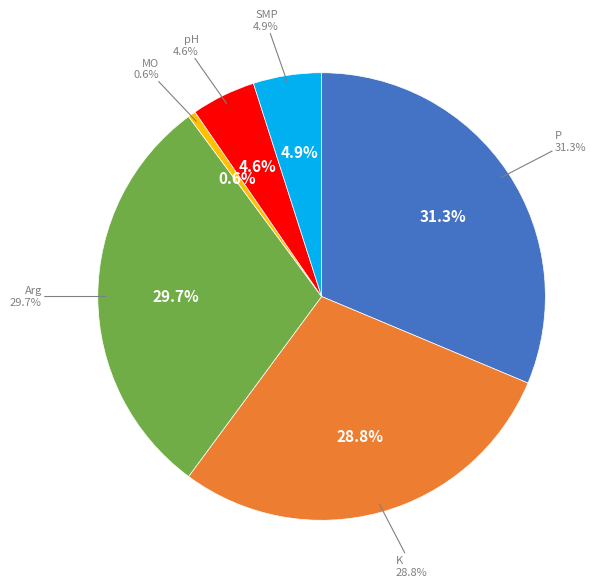

Count the number of slices in the pie.

6